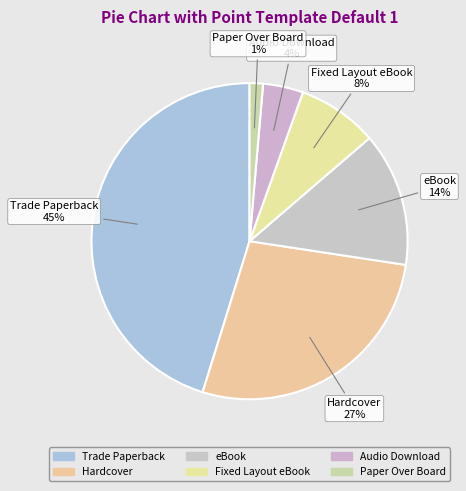

To the nearest percent, what is the difference between the largest and smallest slice percentages?

44%